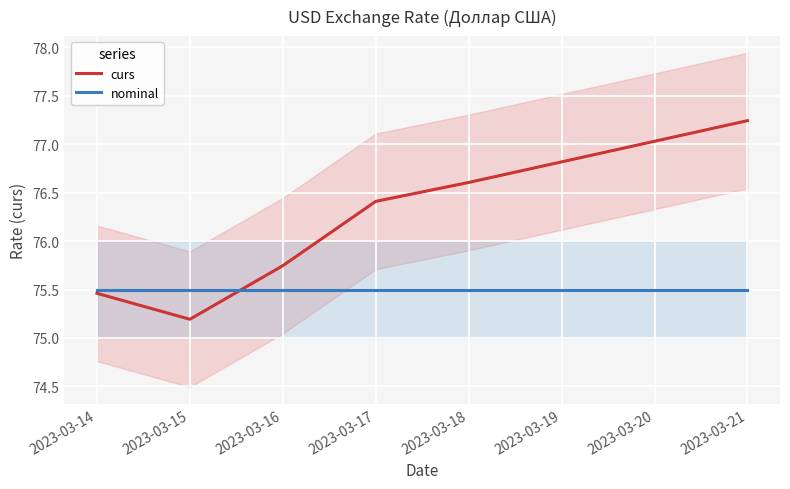

True or false: nominal has a value of 75.5 at 2023-03-16.

True